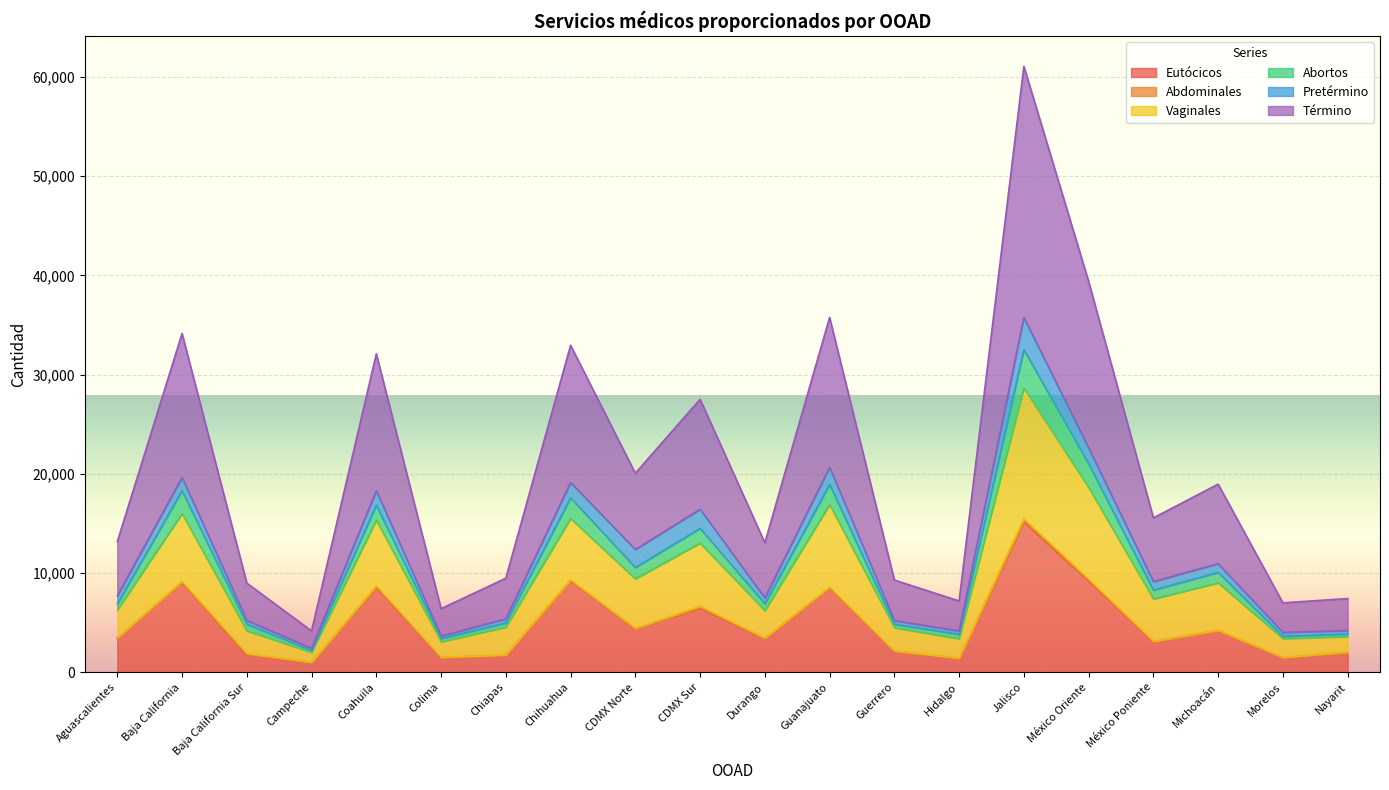

How many lines are shown in the chart?

6